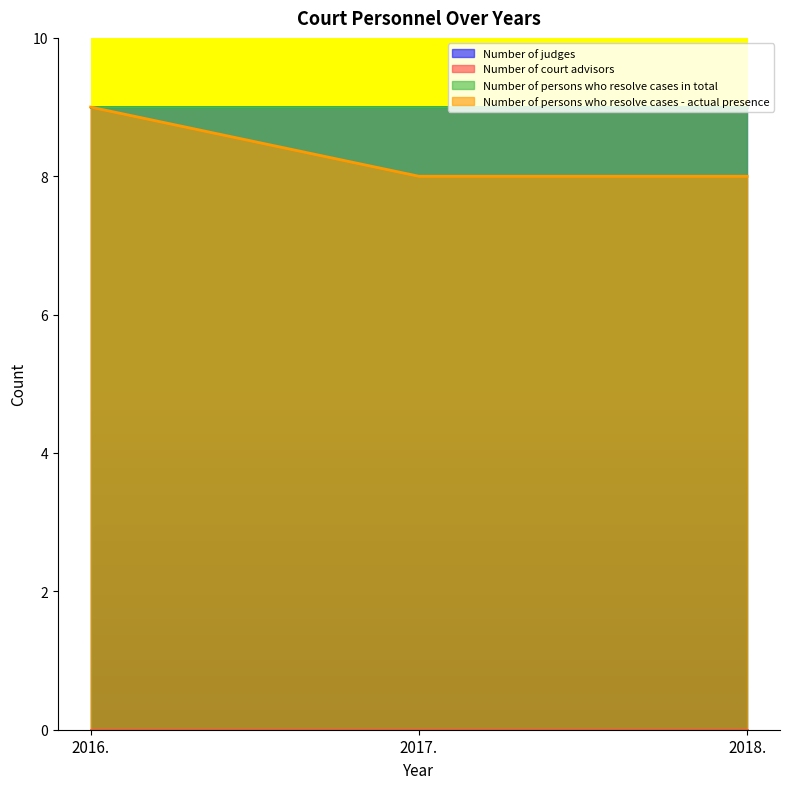

At how many categories does at least one series exceed 2?

3